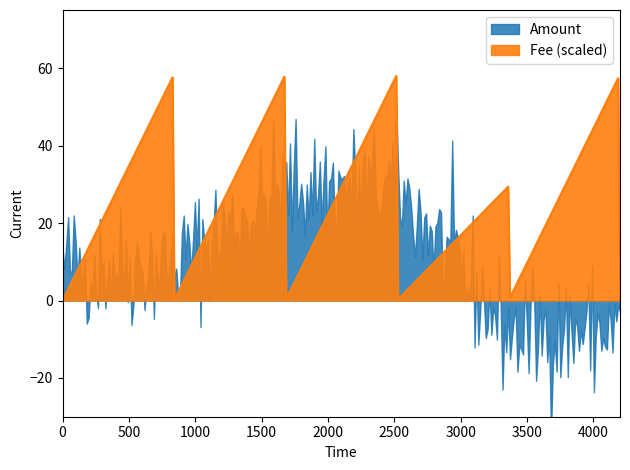

Is it true that Amount equals 1.3 at 2021-09-17 12:06:00?

True